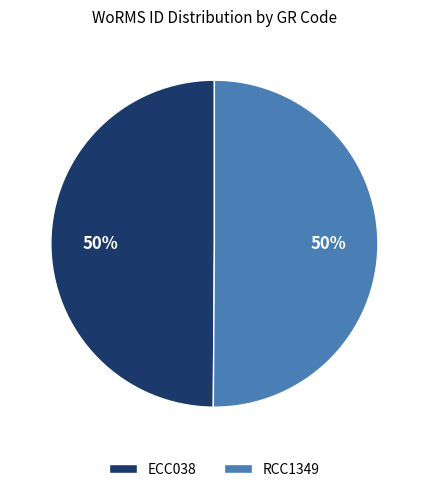

True or false: RCC1349 accounts for 50% of the total.

True